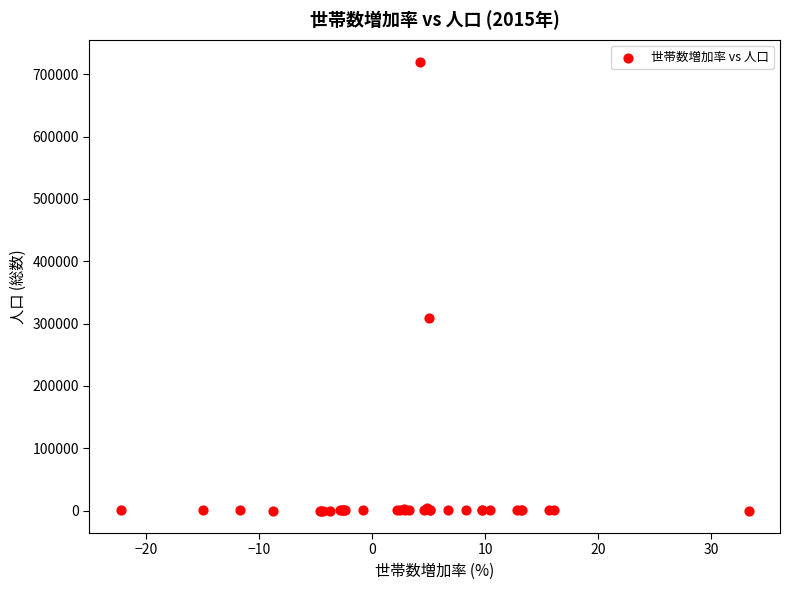

What Y value in the scatter plot is closest to 359778?

309484